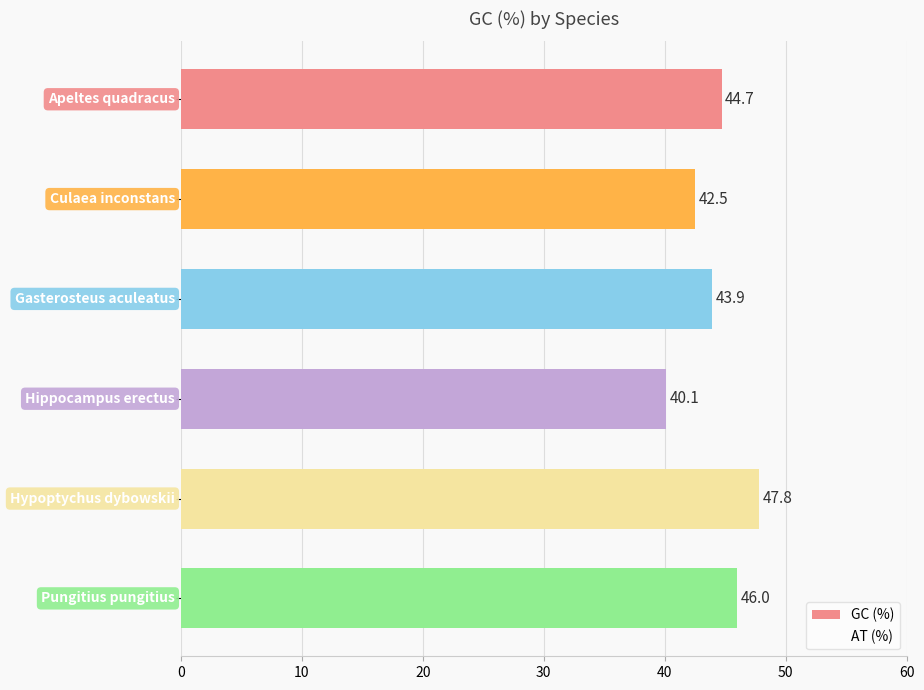

What is the difference between the maximum and second lowest values?

5.3